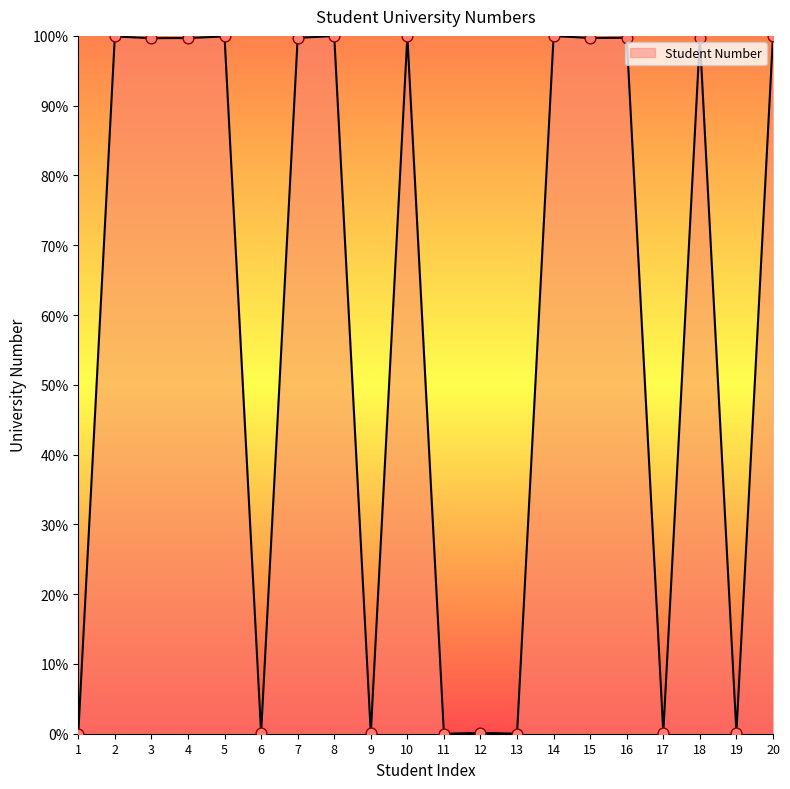

Between 8 and 13, which is larger?

8